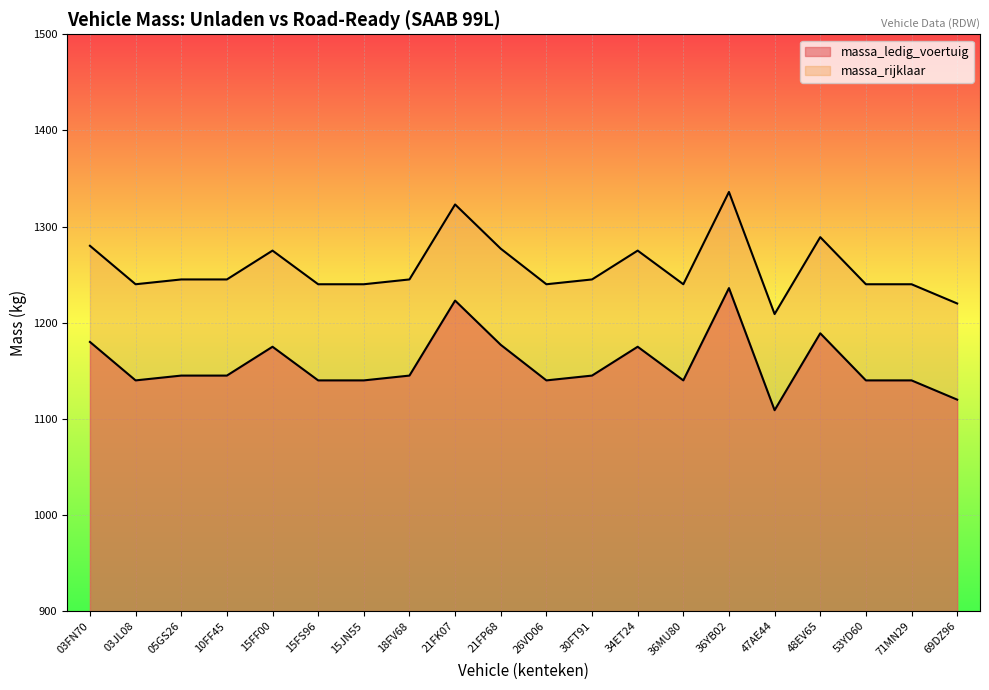

True or false: massa_ledig_voertuig and massa_rijklaar intersect in this chart.

False